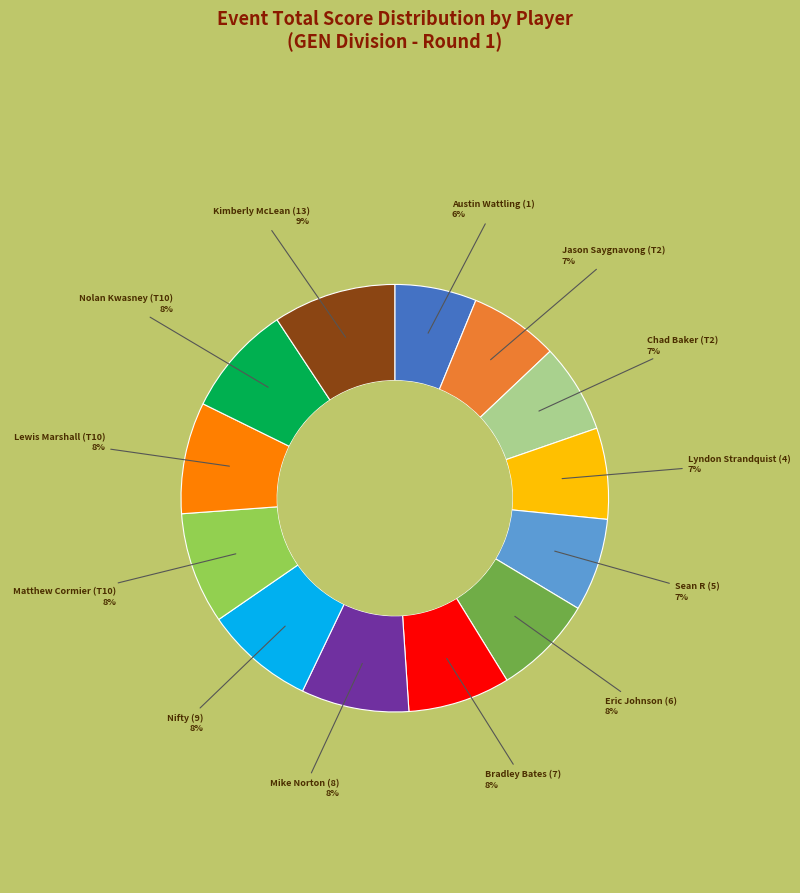

Is there a majority slice in this chart?

No